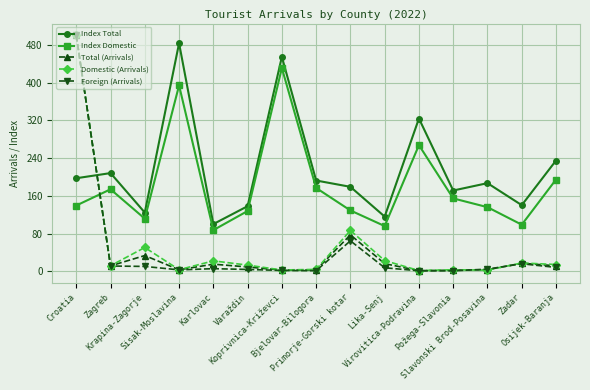

What is the greatest value displayed?

500.0